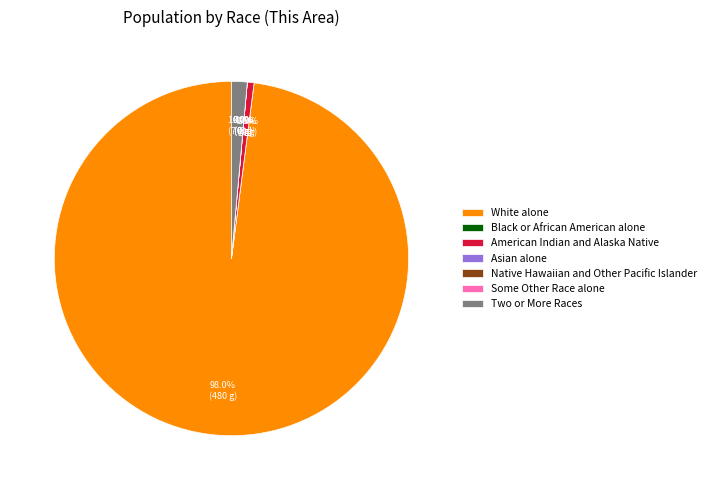

Is it true that Asian alone is 8% of the pie?

False